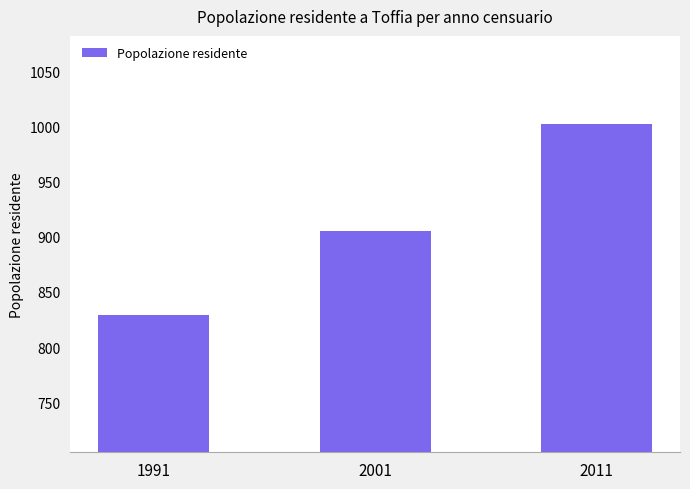

Reading left to right, what are all the values shown in this chart?

1991=829	2001=905	2011=1002